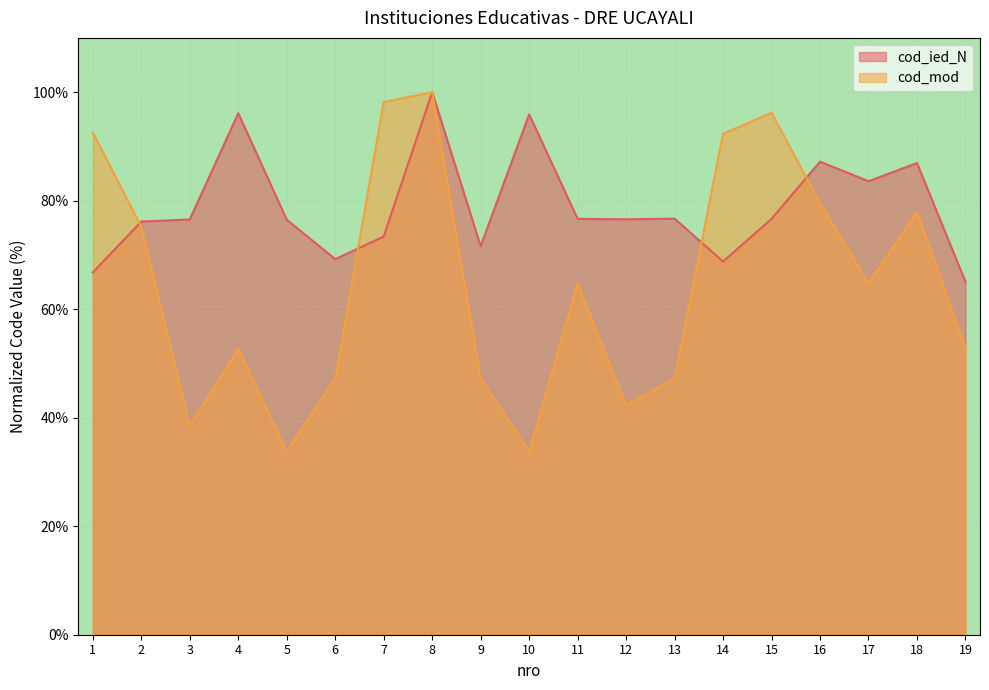

At which category is the sum across all series the highest?

8